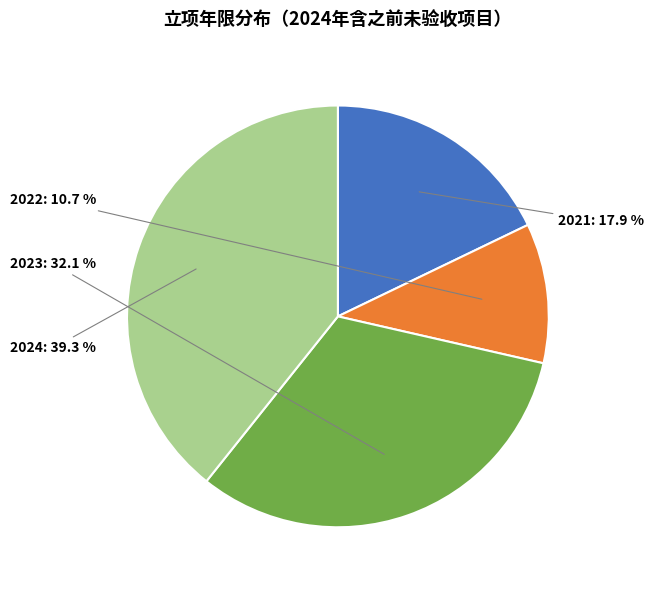

Count the number of slices in the pie.

4